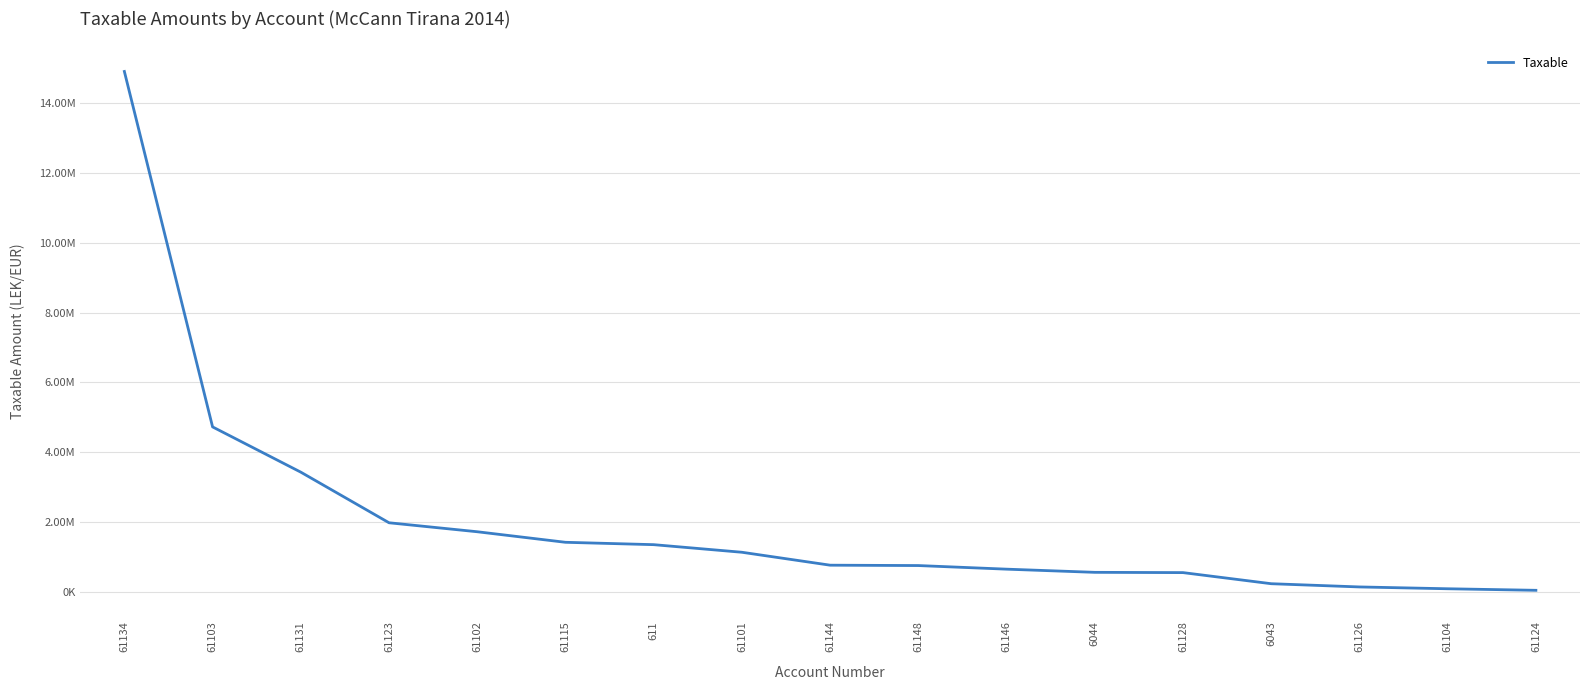

Is this an area chart (filled region under the line)?

No